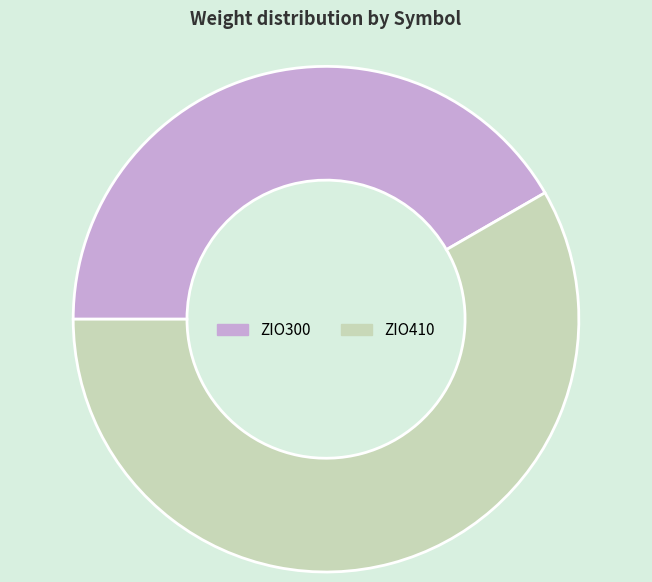

True or false: ZIO410 accounts for 58% of the total.

True